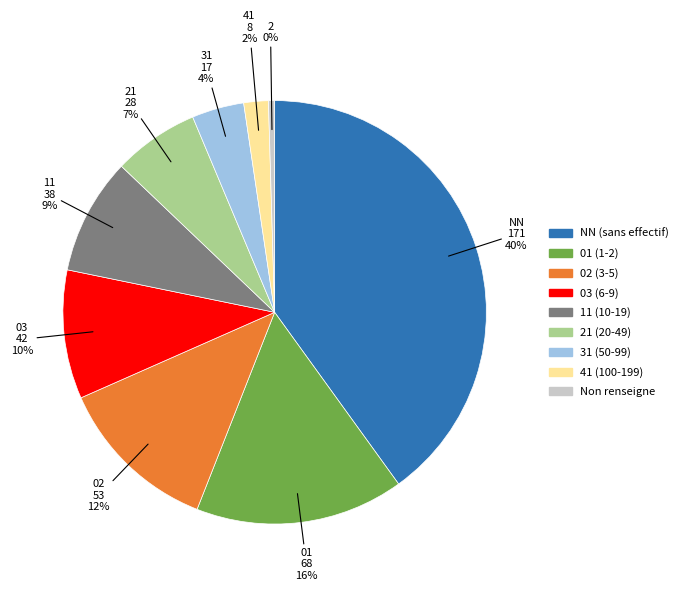

Is there any slice that represents more than half of the pie?

No